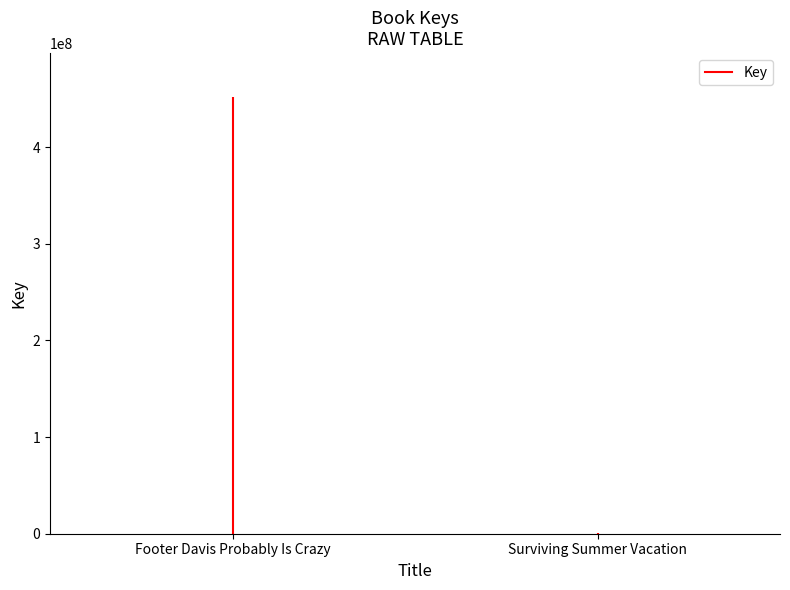

Where is the data nearest to the value 226259367?

Surviving Summer Vacation